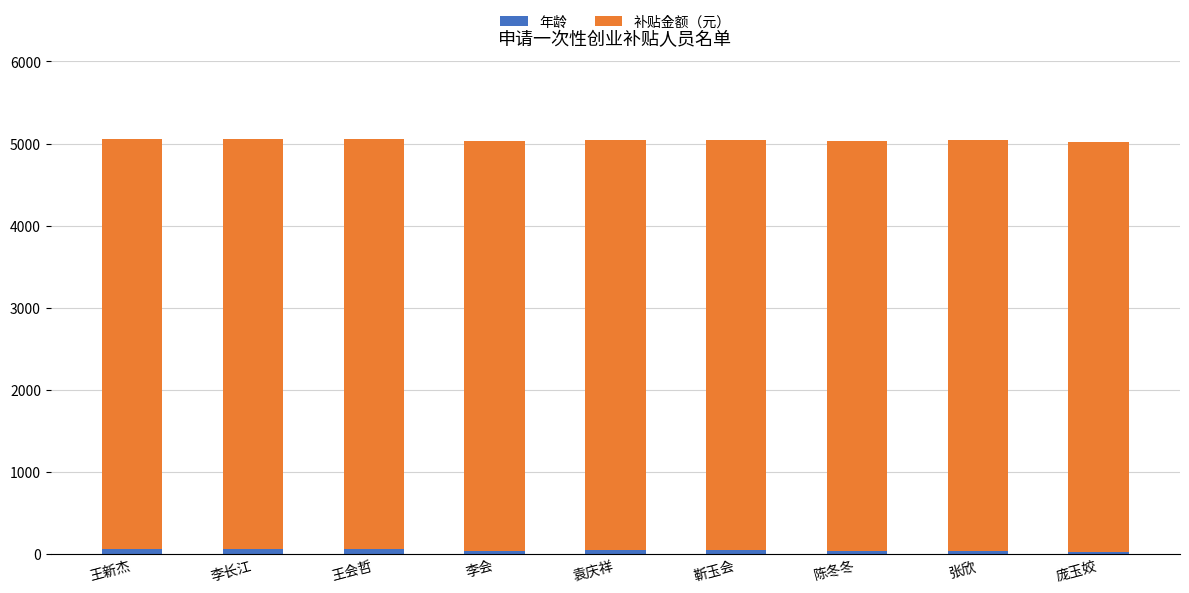

Count the number of categories in the chart.

9